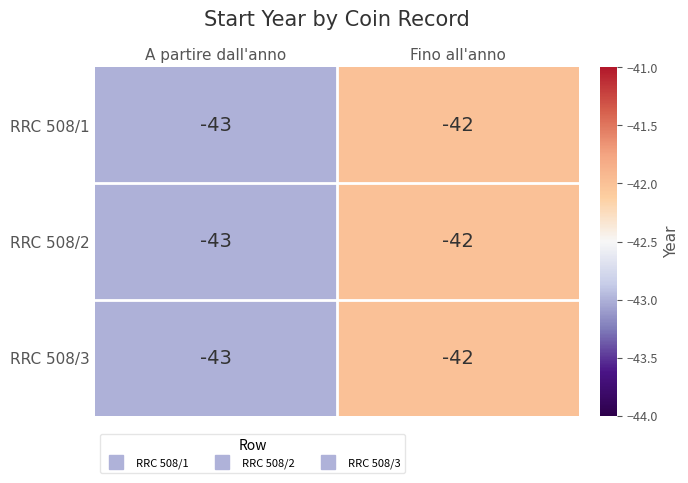

What is the average value of the RRC 508/3 series?

-42